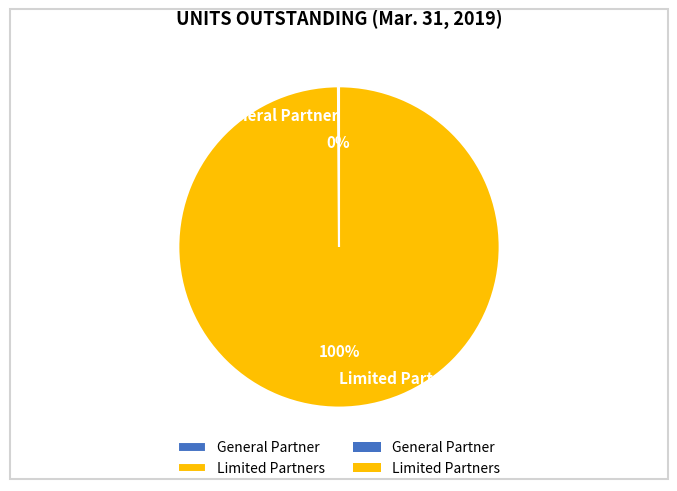

True or false: Limited Partners accounts for 100% of the total.

True